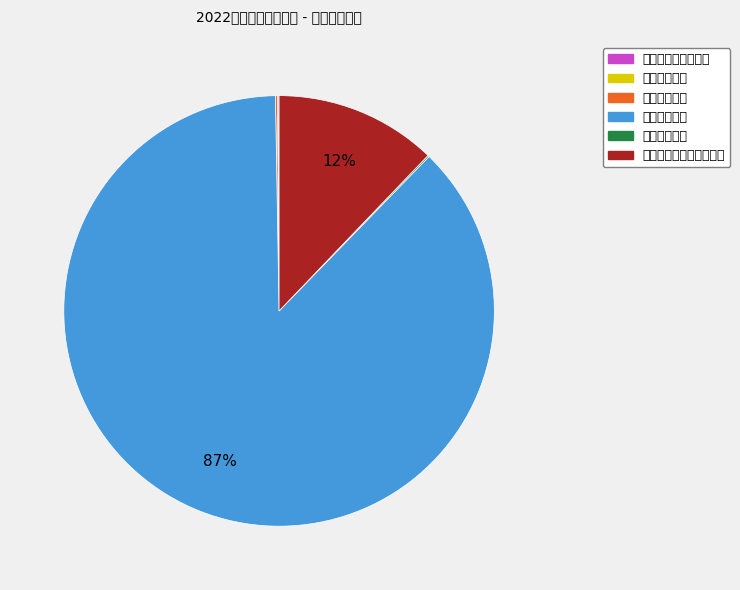

Between 灾害防治及应急管理支出 and 城乡社区支出, which is larger?

城乡社区支出